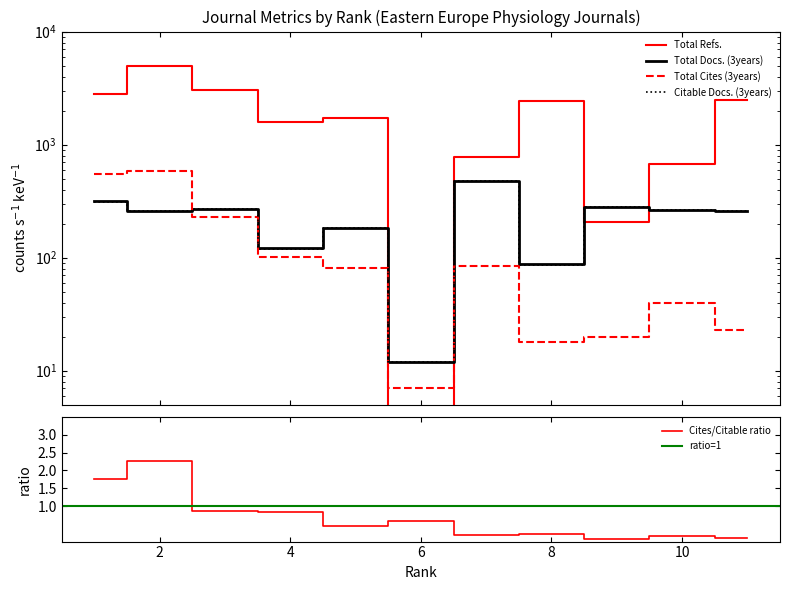

How many lines are shown in the chart?

4